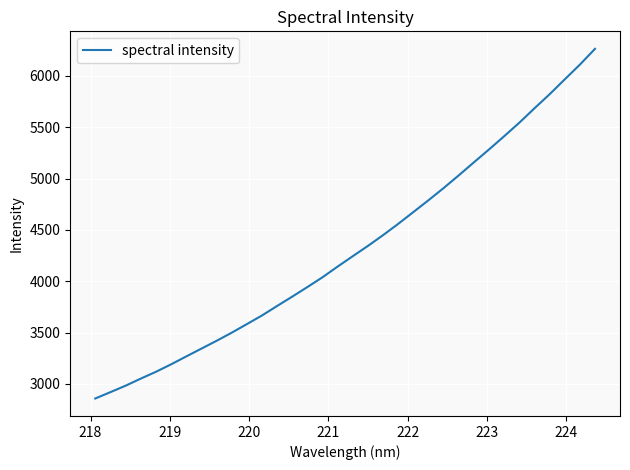

What is the maximum value shown in the chart?

6264.8